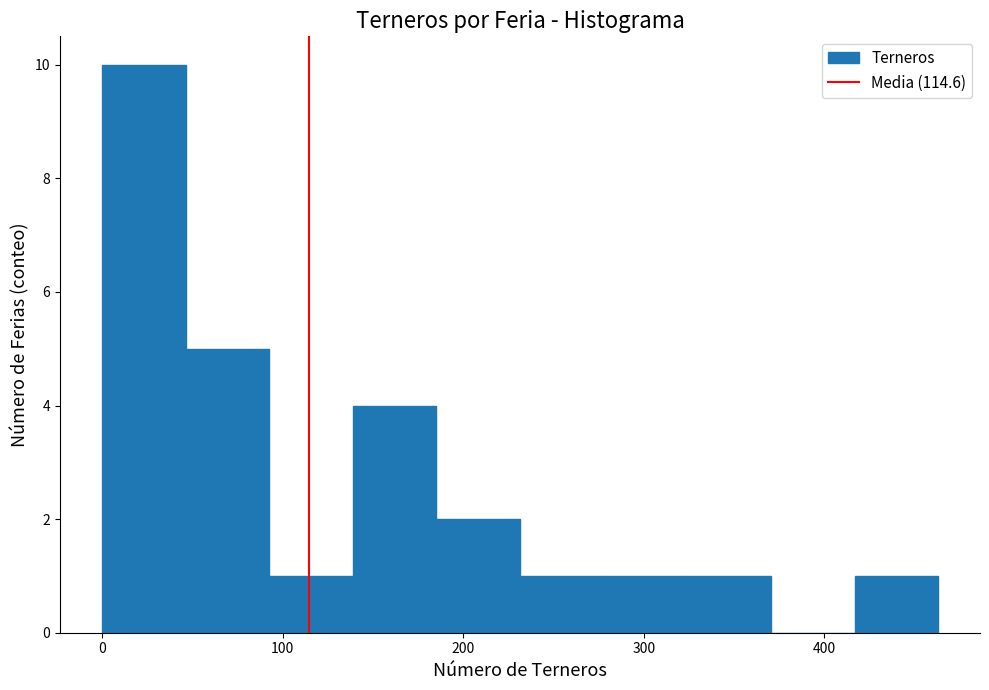

Which range on the x-axis has the tallest bar?

0 to 50